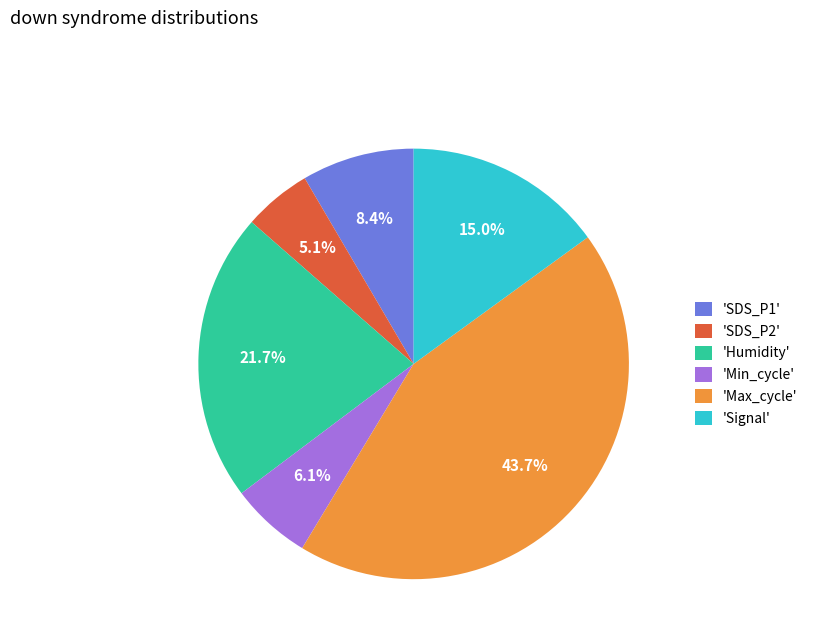

Which has a higher value, 'Max_cycle' or 'Humidity'?

'Max_cycle'